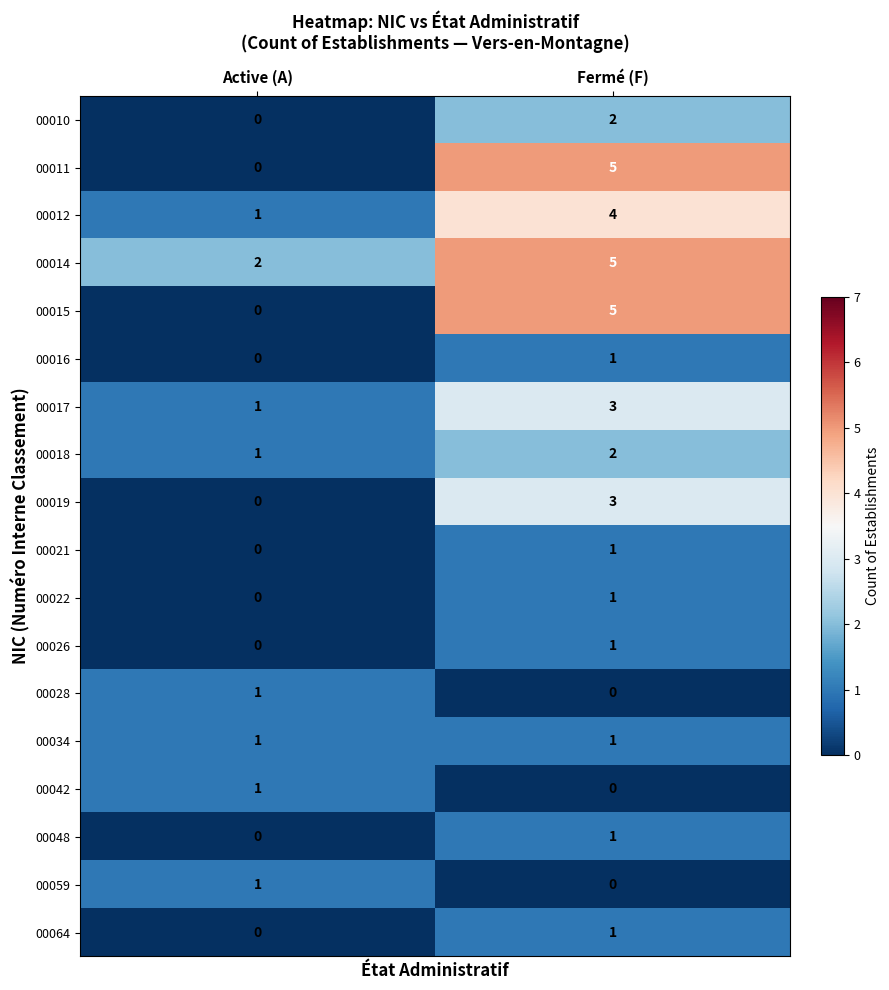

The 00010 series shows 1 at Active (A). True or false?

False